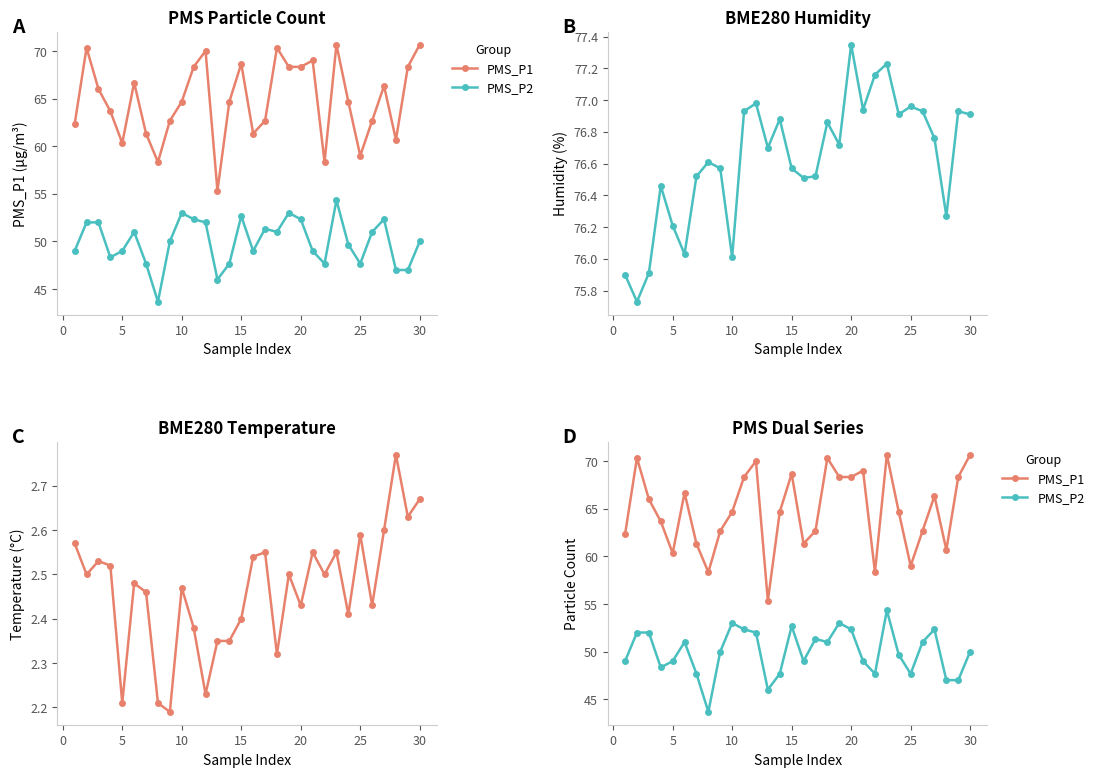

Does the chart have visible grid lines?

No